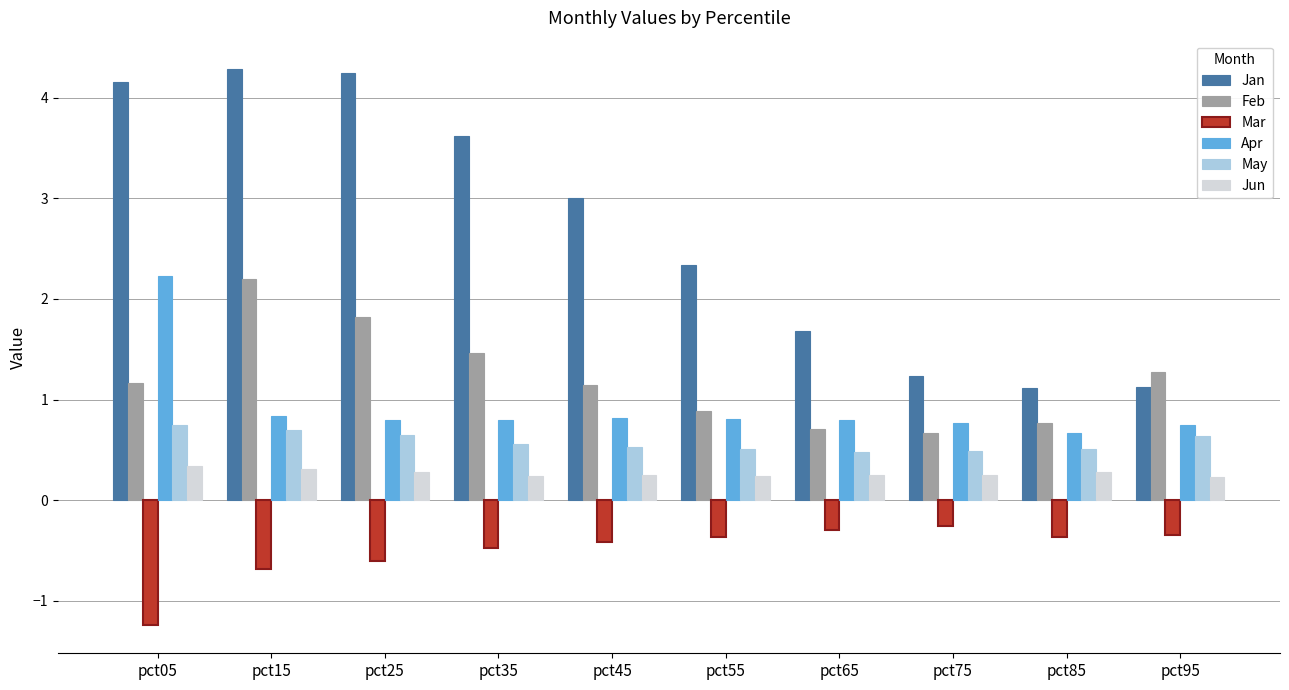

What is the average value of the Apr series?

0.9